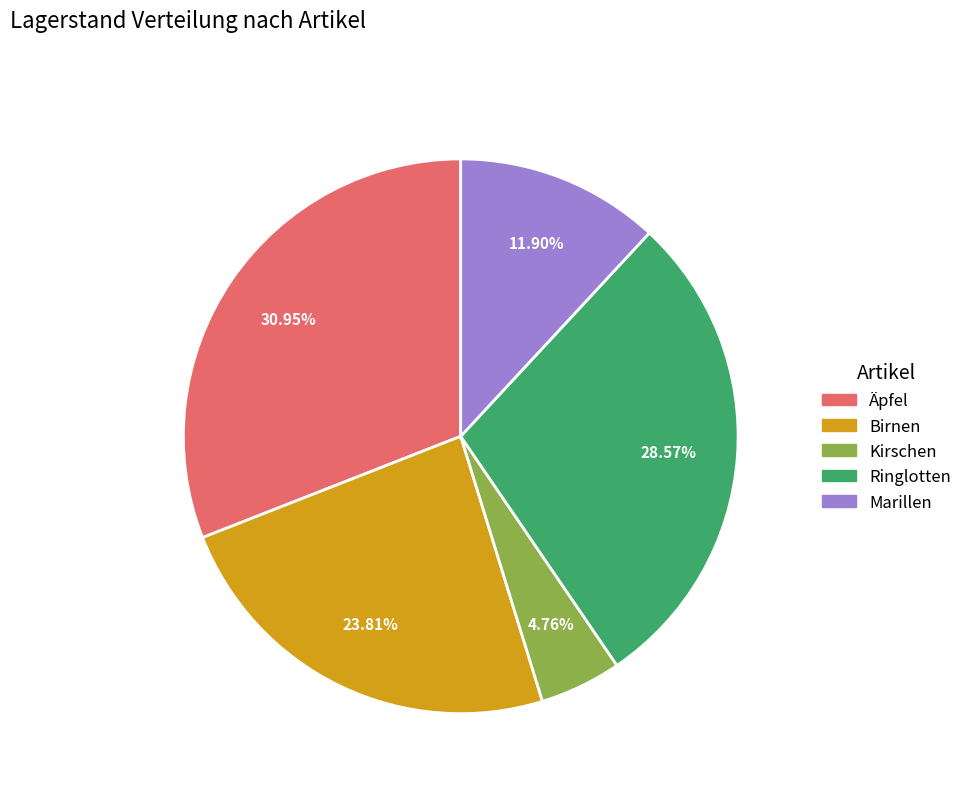

To the nearest percent, what portion does Birnen represent?

24%